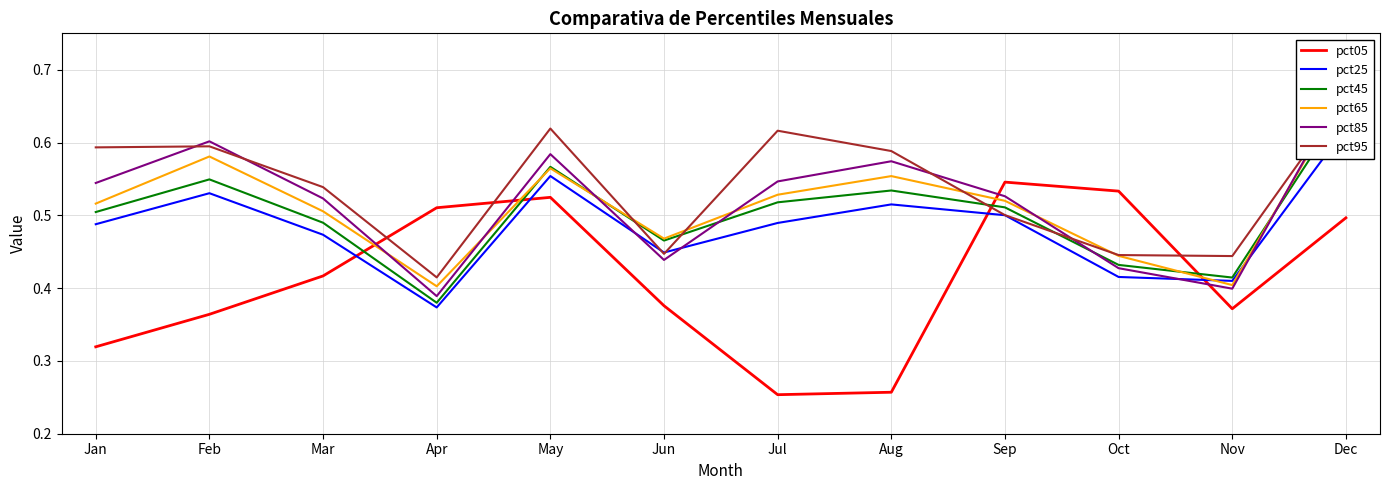

The value of pct45 at Jun is 0.8. True or false?

False